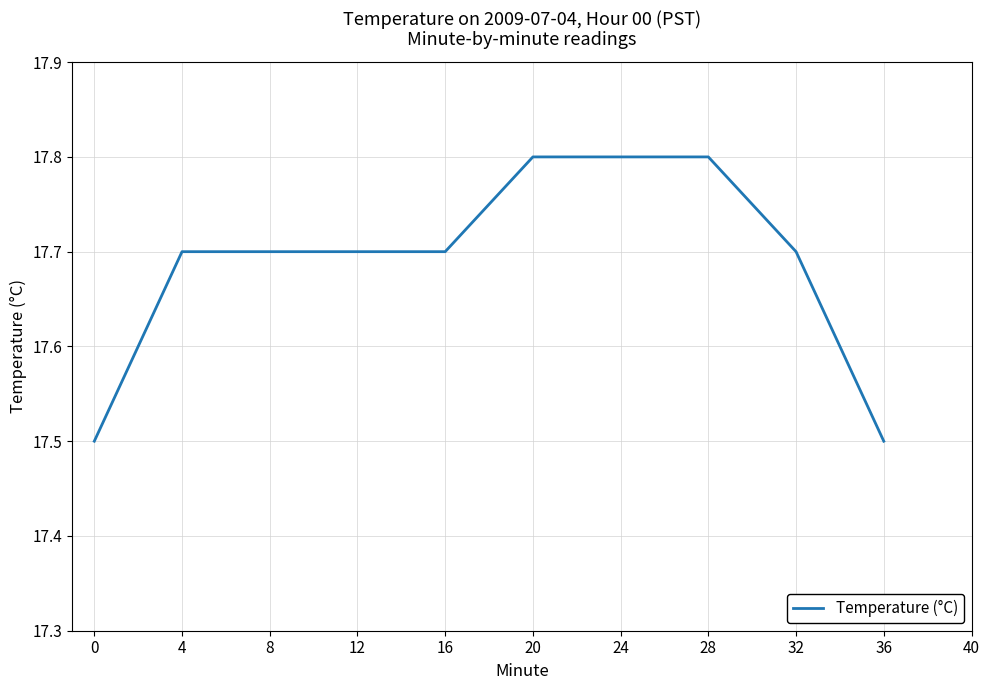

Reading left to right, extract all data points from this chart.

17.5	17.7	17.7	17.7	17.7	17.8	17.8	17.8	17.7	17.5